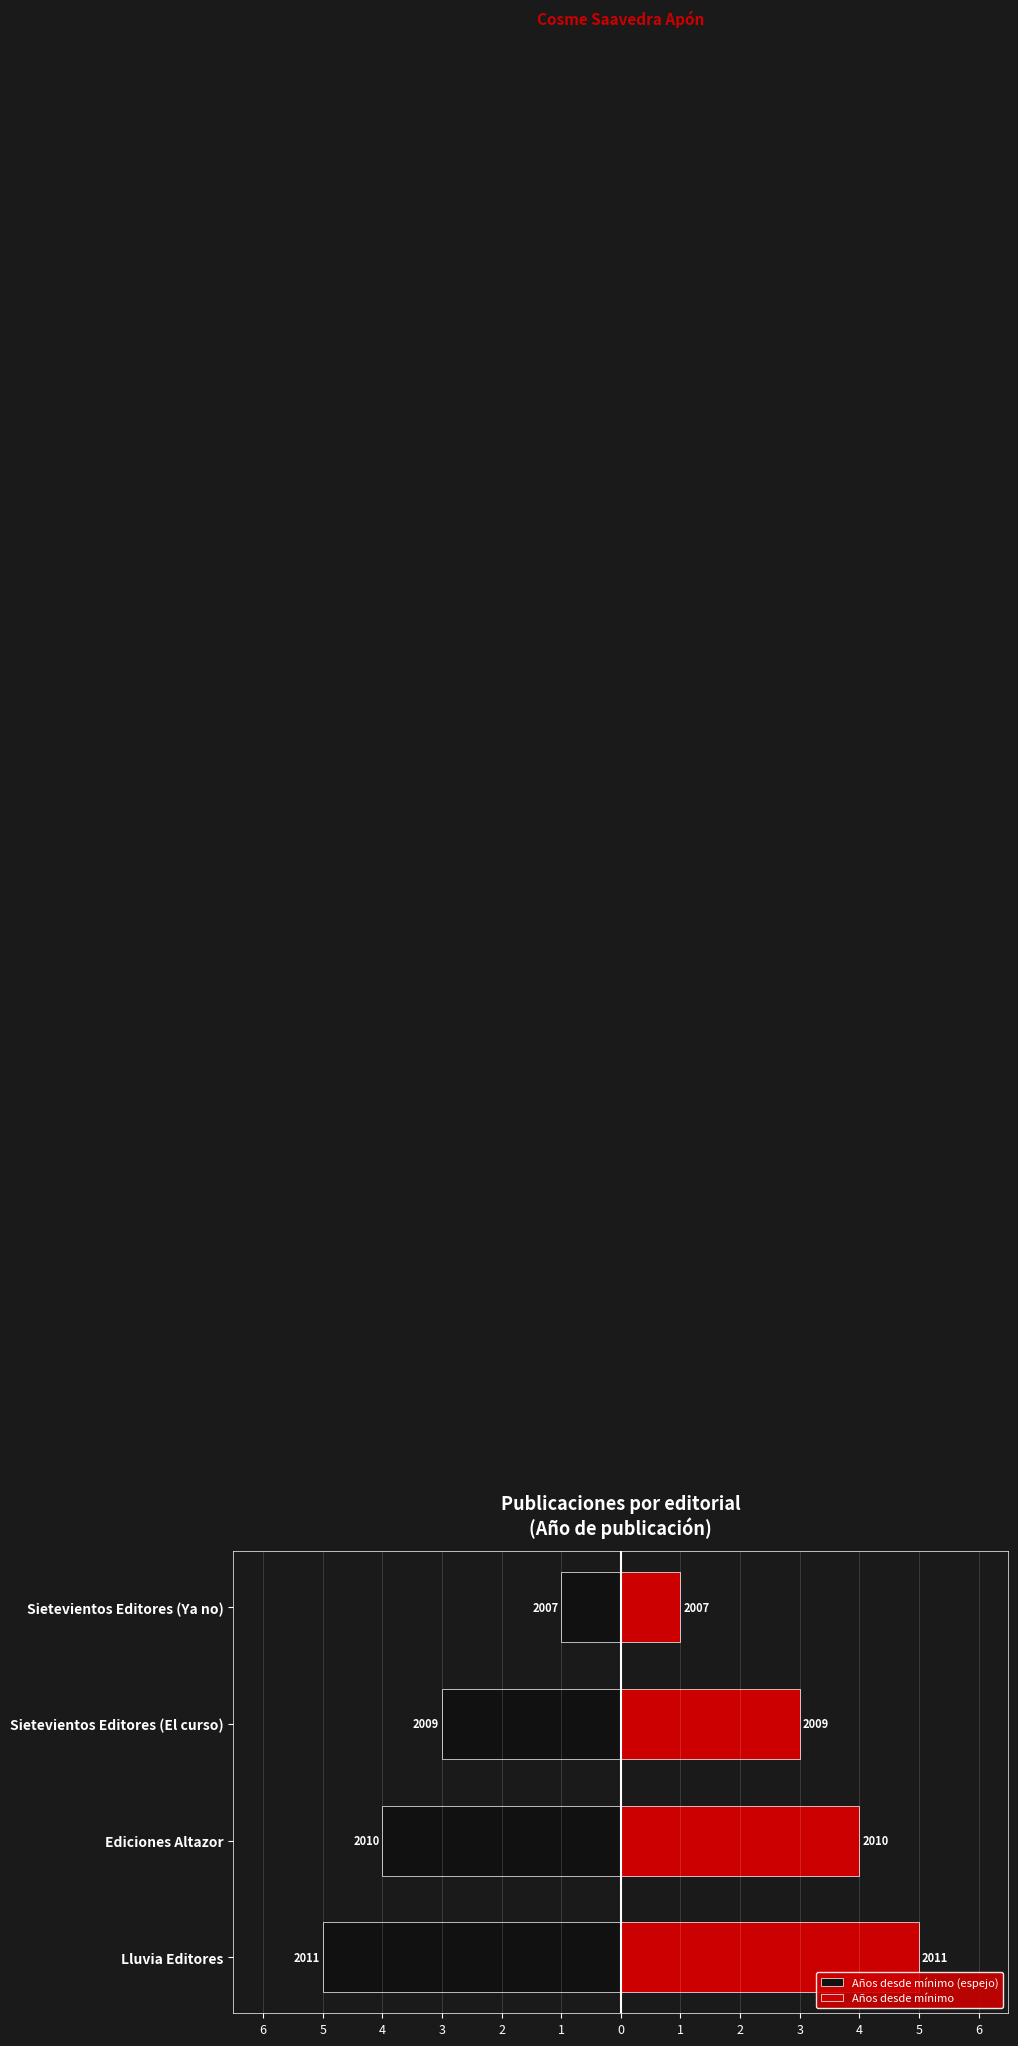

What is the value of the Años desde mínimo bar at the 1st from the left?

5